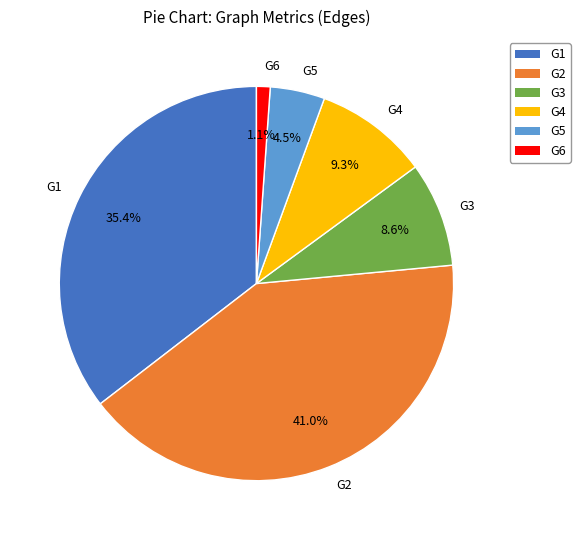

Is G3 the majority of the pie?

No